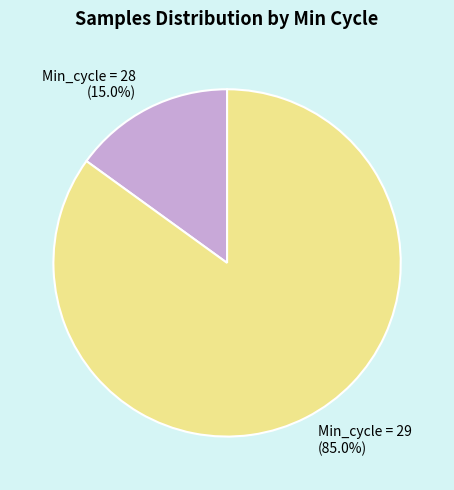

Which slice represents more than half of the pie?

Min_cycle = 29 (85.0%)